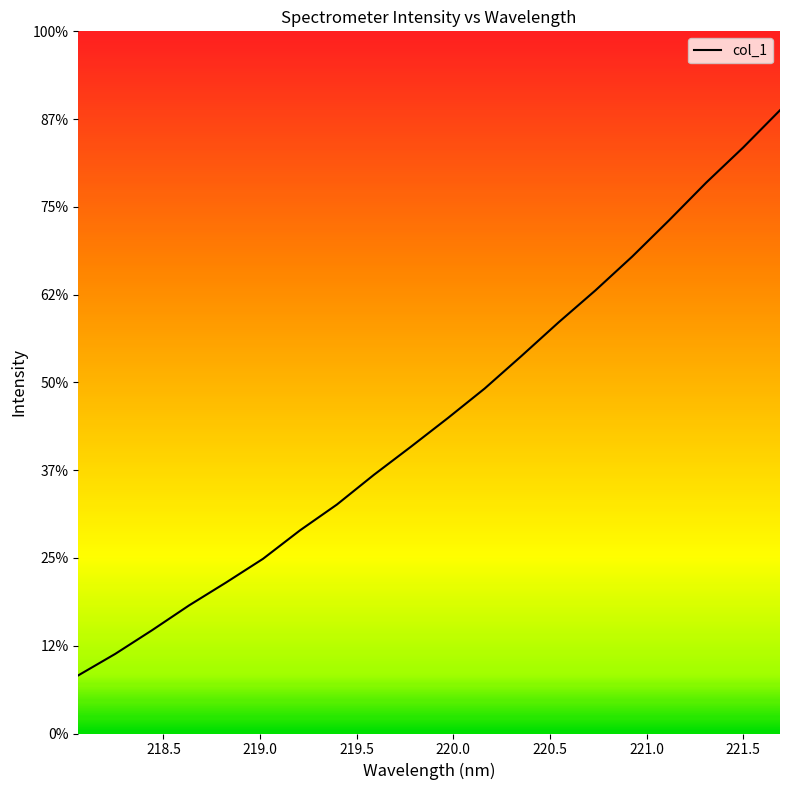

Does the chart have visible grid lines?

No